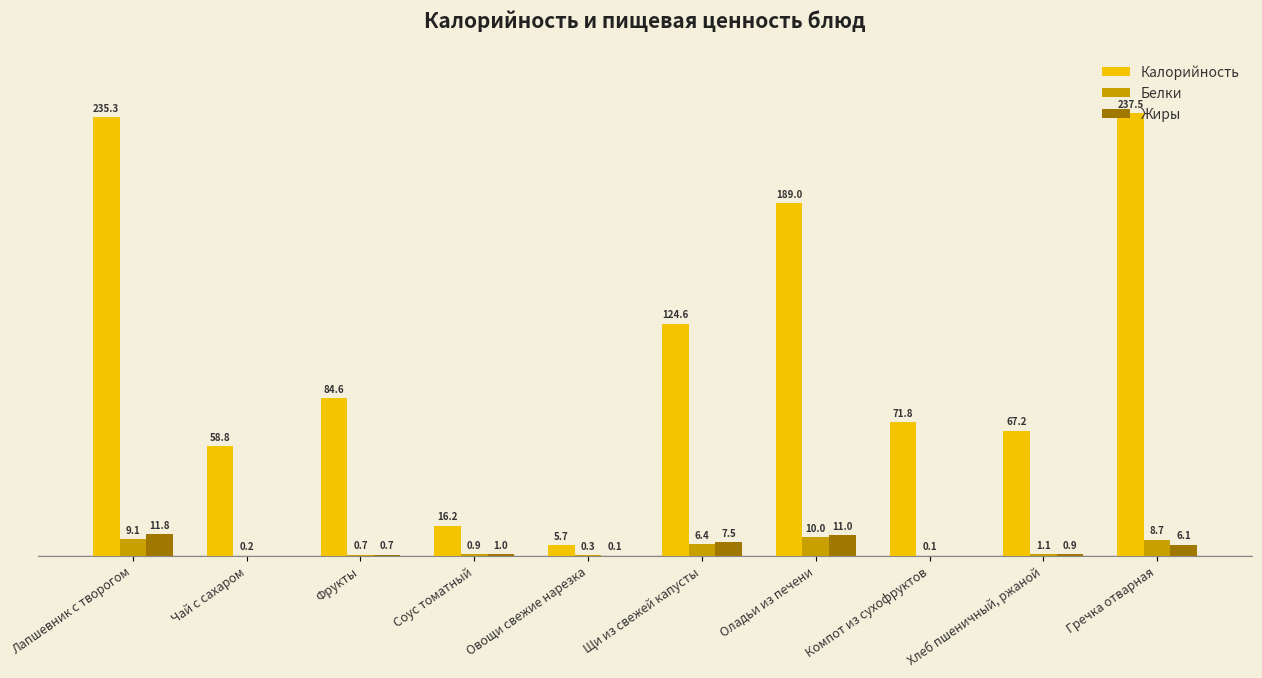

Is the value of Калорийность at Компот из сухофруктов greater than the value of Жиры at Хлеб пшеничный, ржаной?

Yes